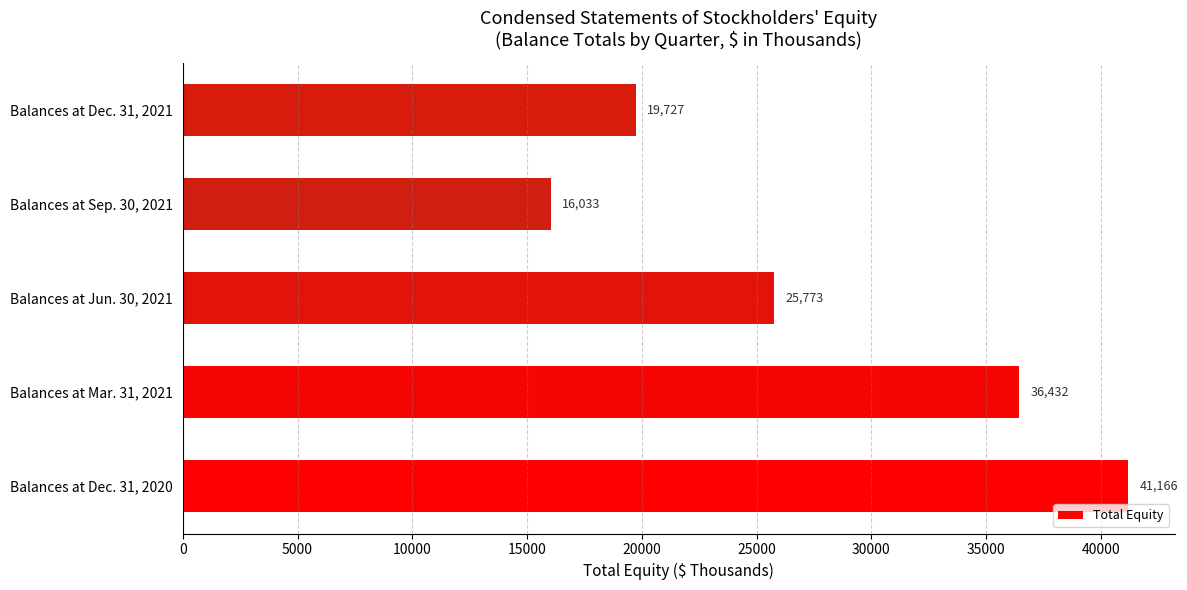

The chart shows a value of 16033 at Balances at Sep. 30, 2021. True or false?

True